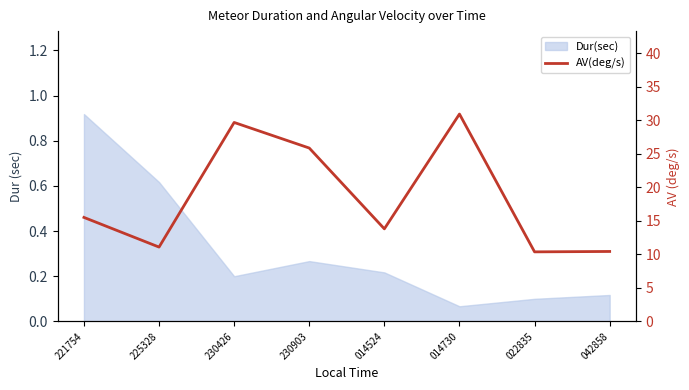

What is the minimum value shown in the chart?

10.4